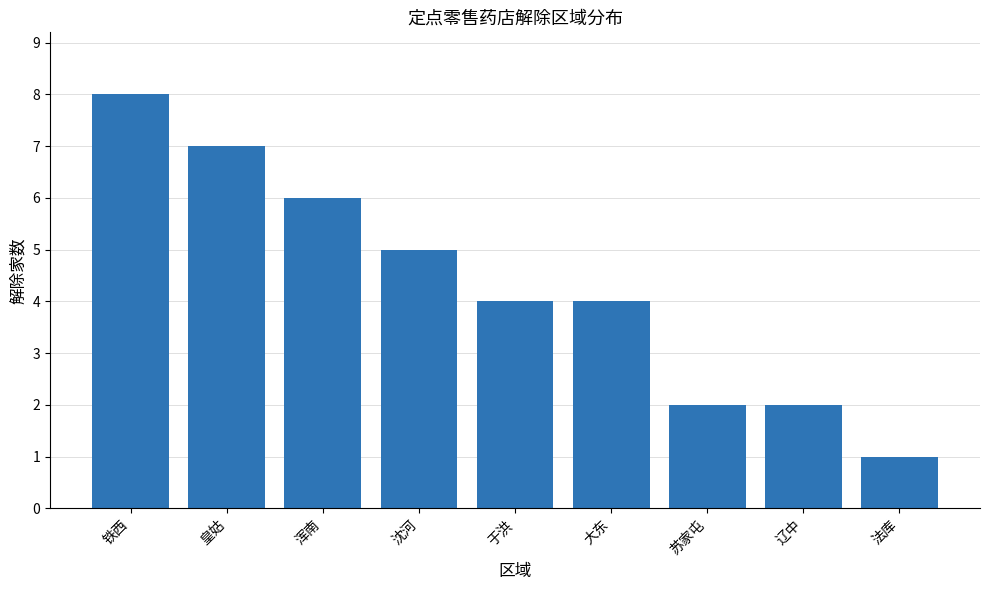

Reading left to right, extract all data points from this chart.

铁西=8	皇姑=7	浑南=6	沈河=5	于洪=4	大东=4	苏家屯=2	辽中=2	法库=1